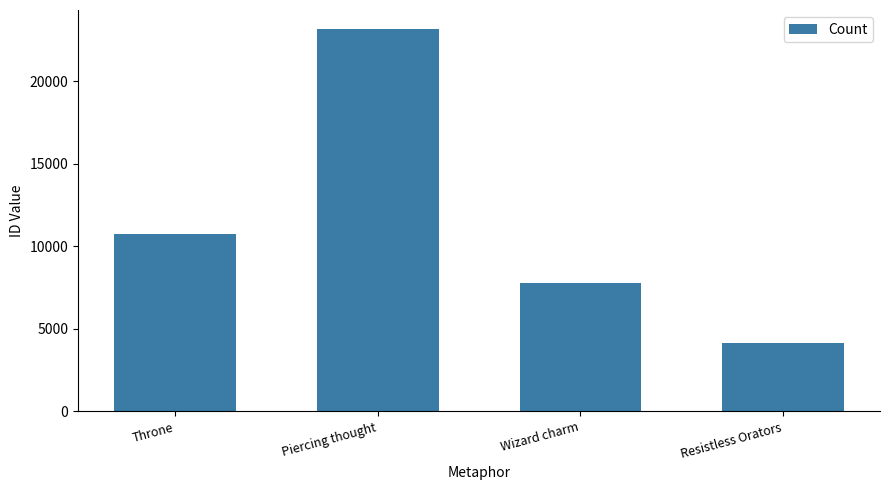

What is the difference between the values at Piercing thought and Resistless Orators?

19006